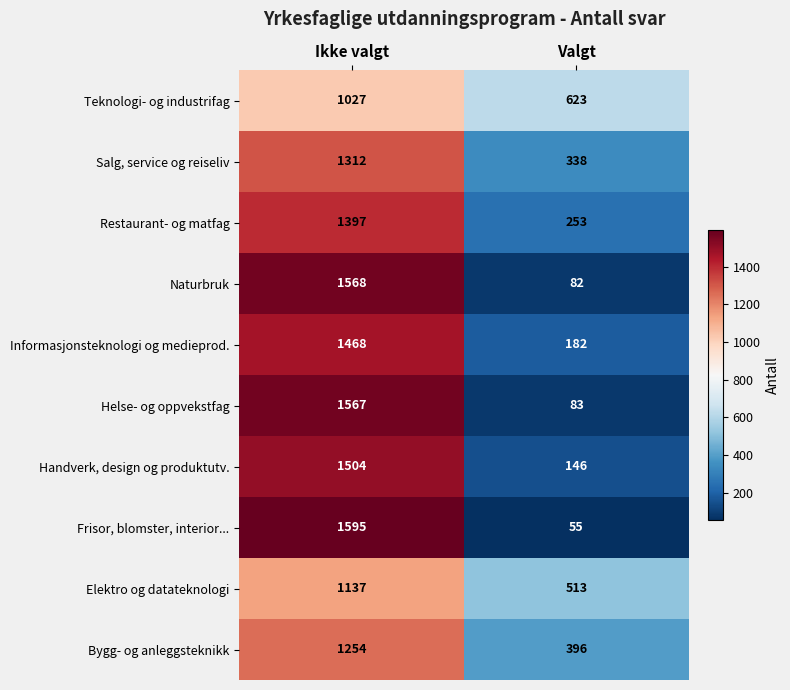

What is the approximate value of Bygg- og anleggsteknikk at Ikke valgt?

1254